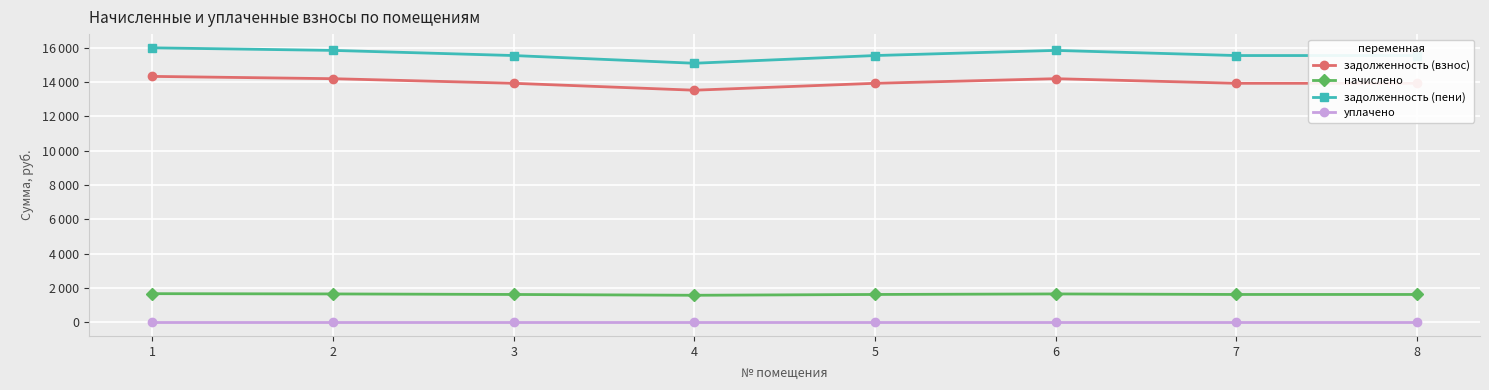

What is the greatest value displayed?

15998.9